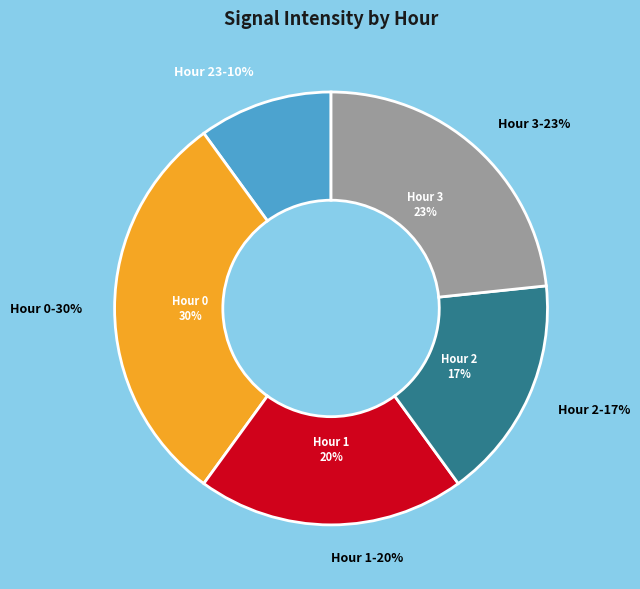

How many slices are in this pie chart?

5